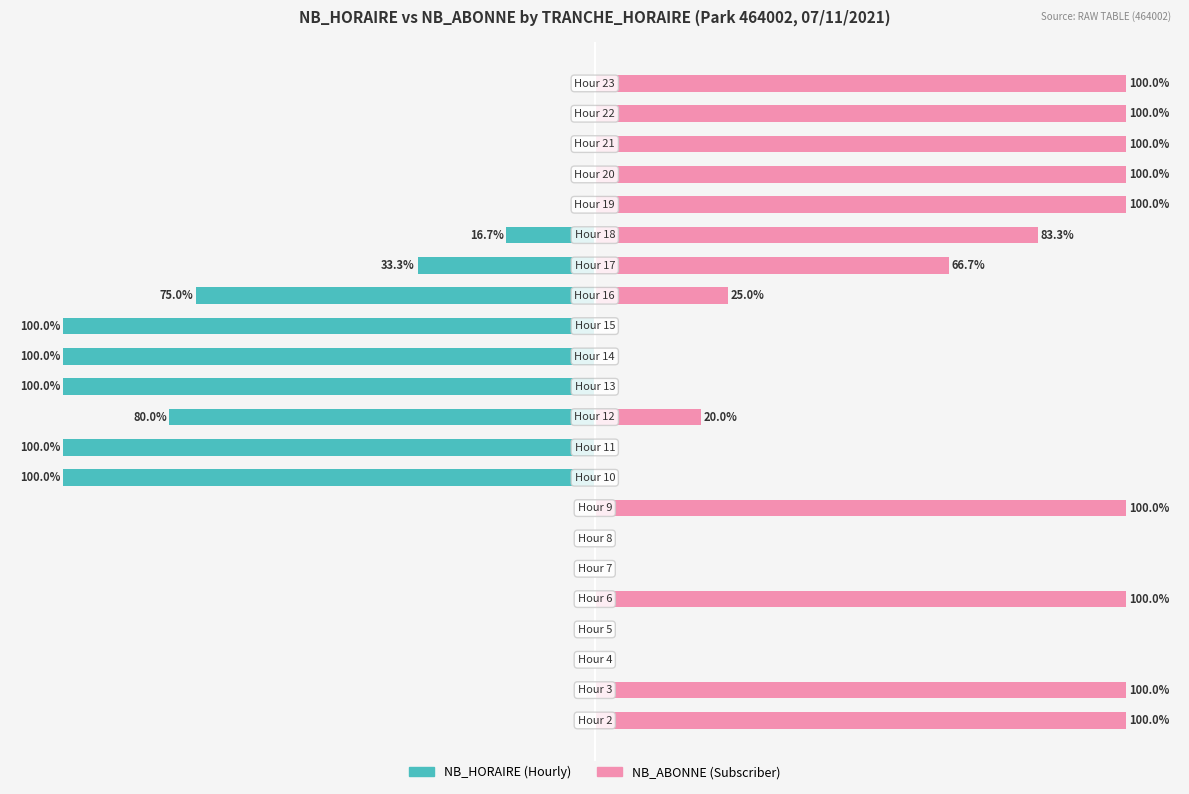

What is the difference between the maximum and minimum values in the NB_HORAIRE series?

100.0